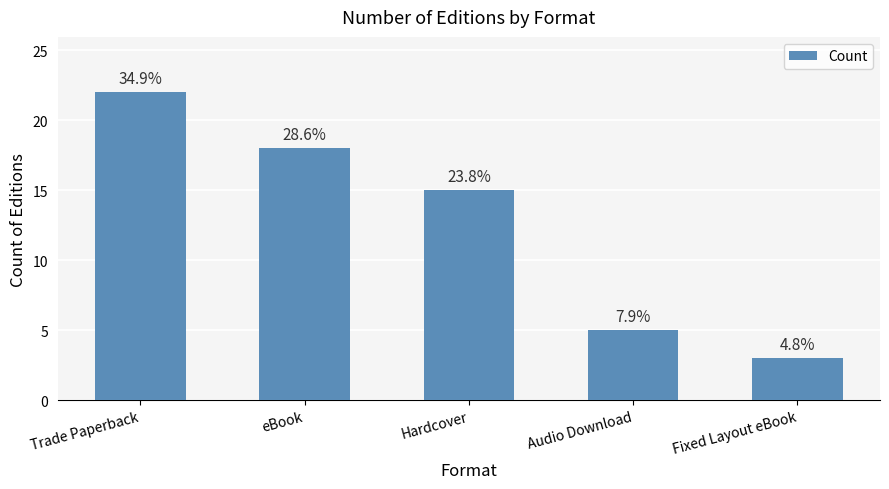

Does the chart contain stacked bars?

No